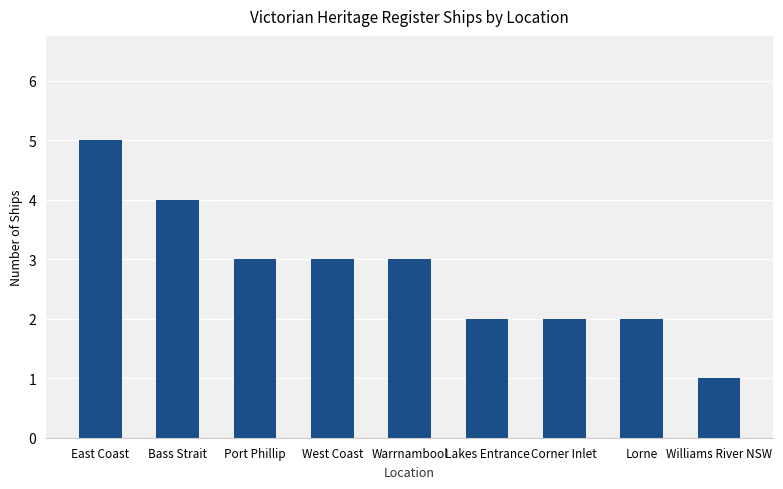

What is the smallest value displayed?

1